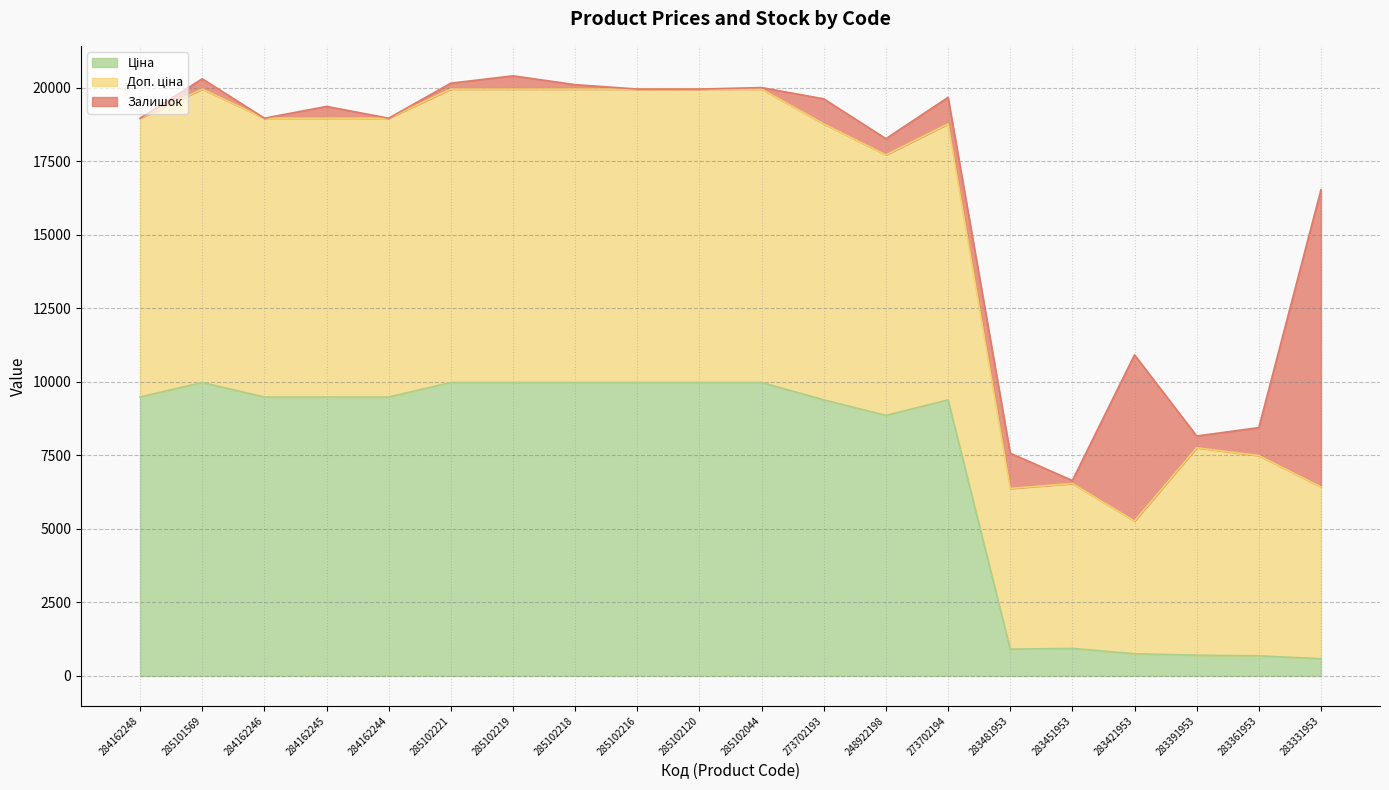

What is the total value across all series at 283481953?

7572.7